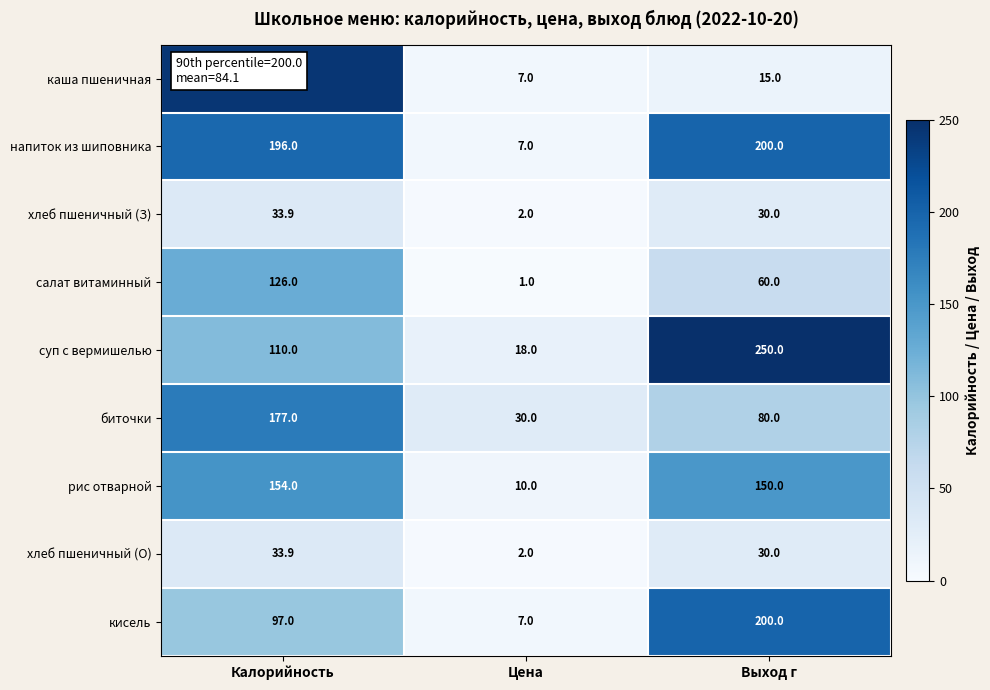

What is the sum of all рис отварной values?

314.0